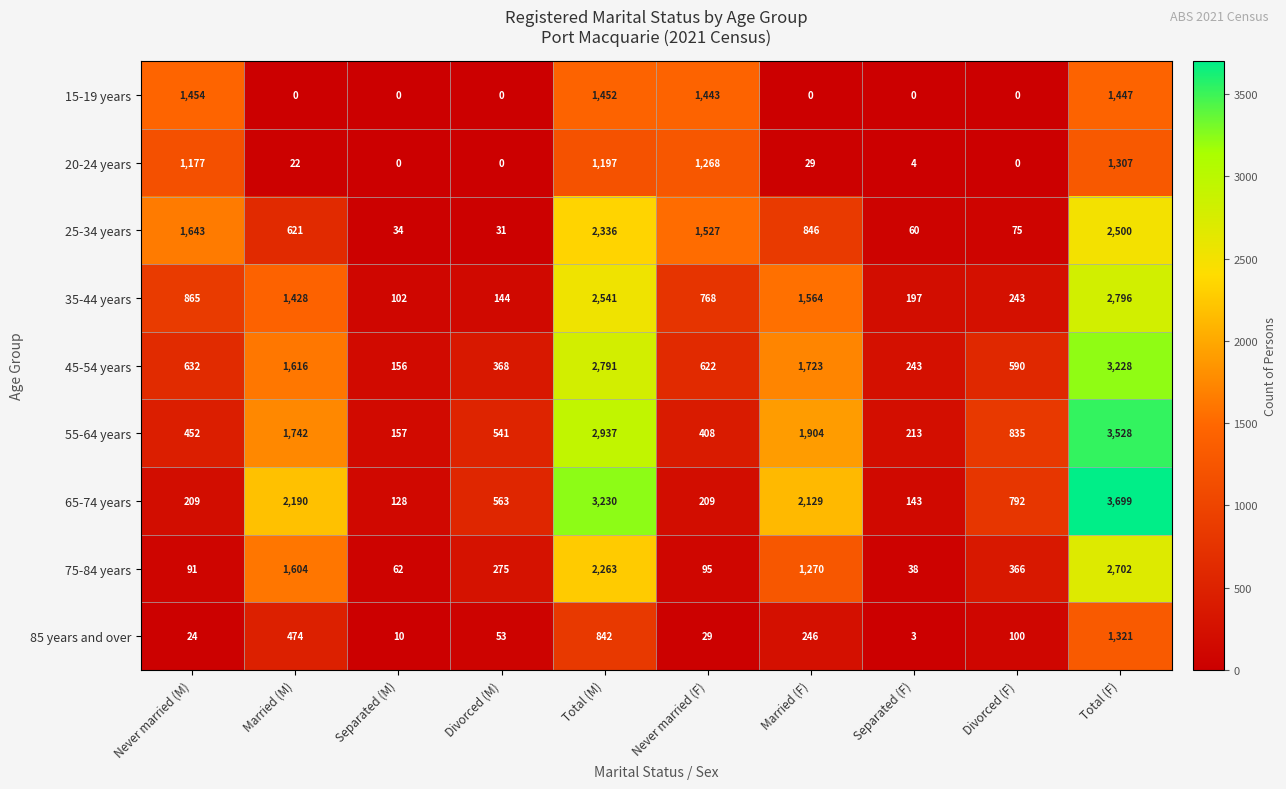

At Never married (M), list the series in order from largest to smallest.

25-34 years, 15-19 years, 20-24 years, 35-44 years, 45-54 years, 55-64 years, 65-74 years, 75-84 years, 85 years and over